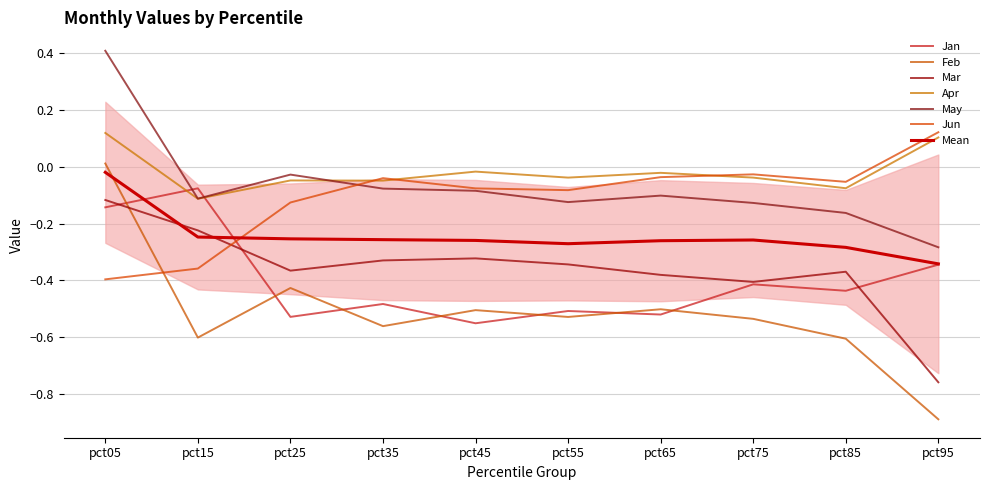

How many values in the Feb series exceed 0?

1